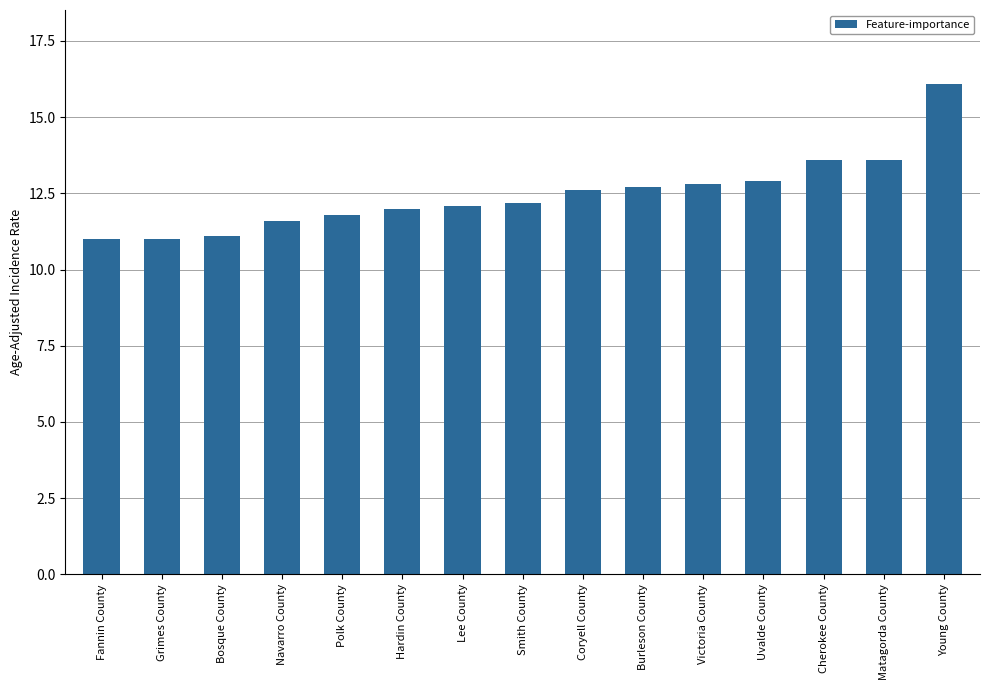

The value at Polk County is 11.8. True or false?

True